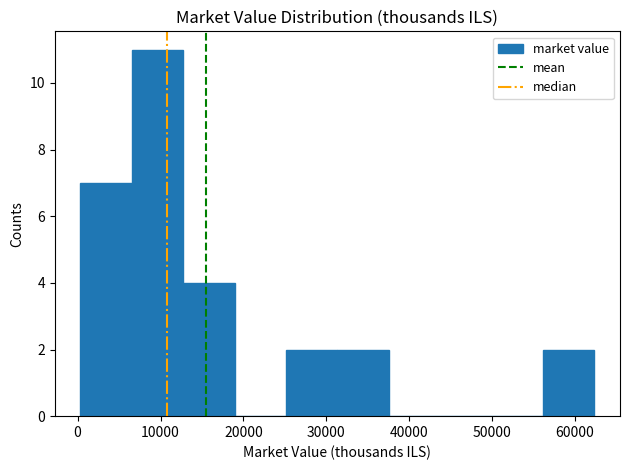

Reading left to right, transcribe this chart: for each bar, give the range it covers on the x-axis and its height. Neither the bar edges nor the heights are printed on the chart, so give them approximately, as read against the axes.

0 to 7000: 7
7000 to 13000: 11
13000 to 19000: 4
19000 to 25000: 0
25000 to 31000: 2
31000 to 38000: 2
38000 to 44000: 0
44000 to 50000: 0
50000 to 56000: 0
56000 to 62000: 2